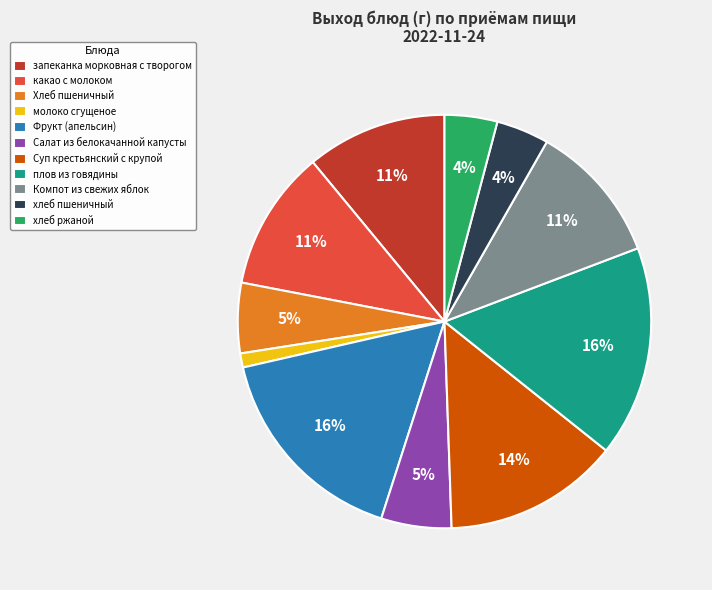

Which slice is the smallest?

молоко сгущеное